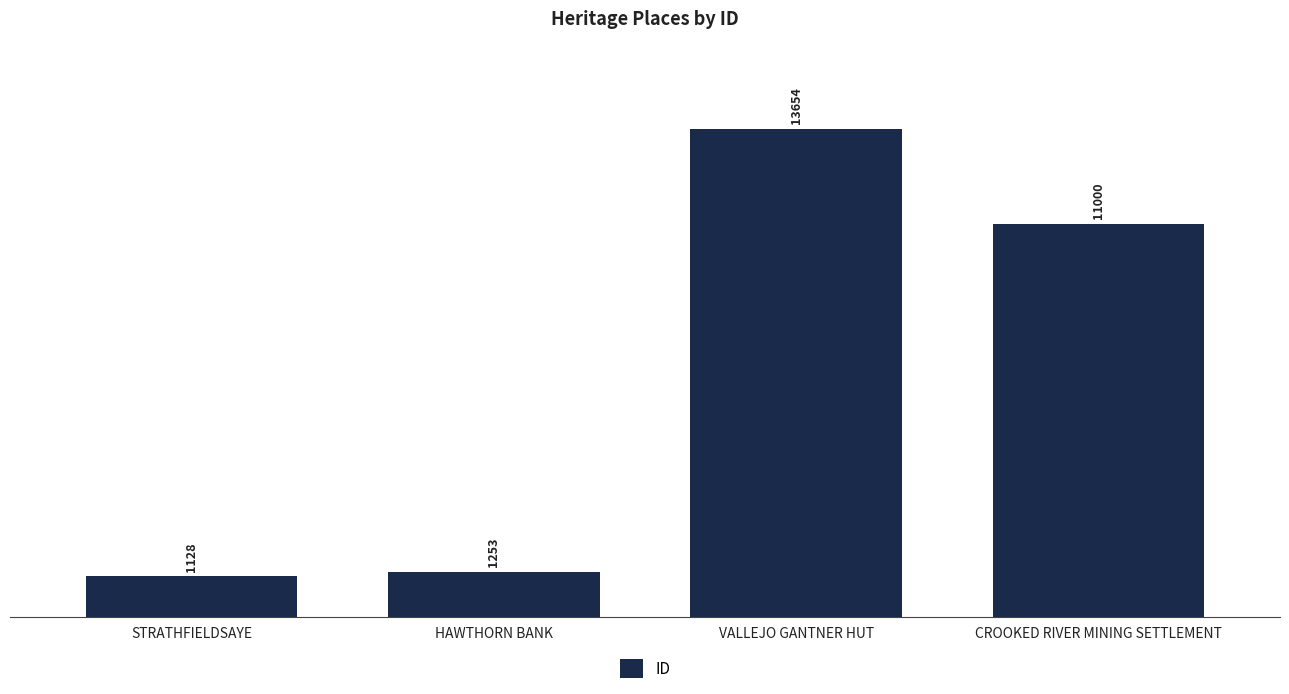

How many distinct data groups are displayed?

1